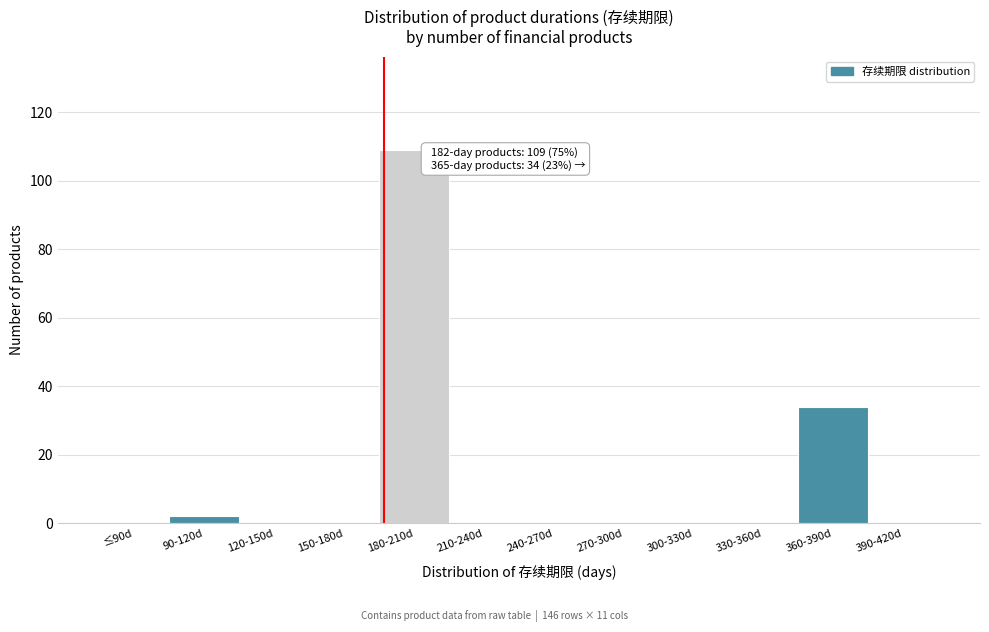

Reading left to right, transcribe all the data shown in this chart.

≤90d=0	90-120d=2	120-150d=0	150-180d=0	180-210d=109	210-240d=0	240-270d=0	270-300d=0	300-330d=0	330-360d=0	360-390d=34	390-420d=0